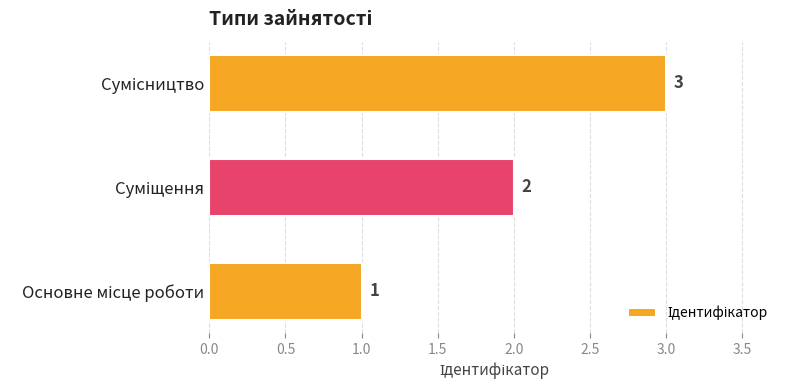

Count the number of data series in this chart.

1